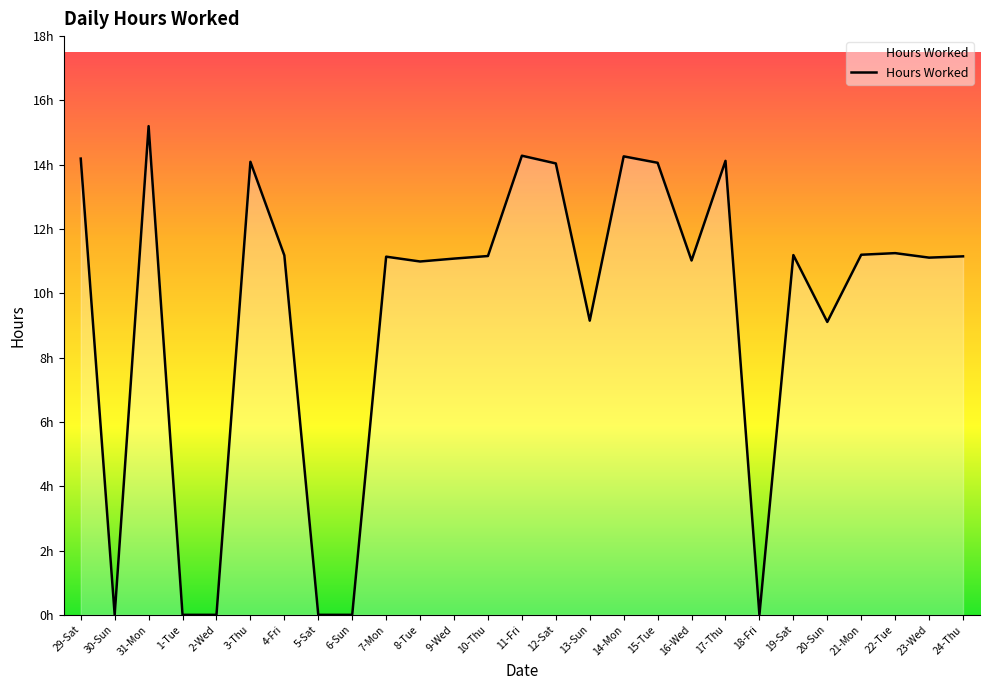

Is this an area chart (filled region under the line)?

Yes